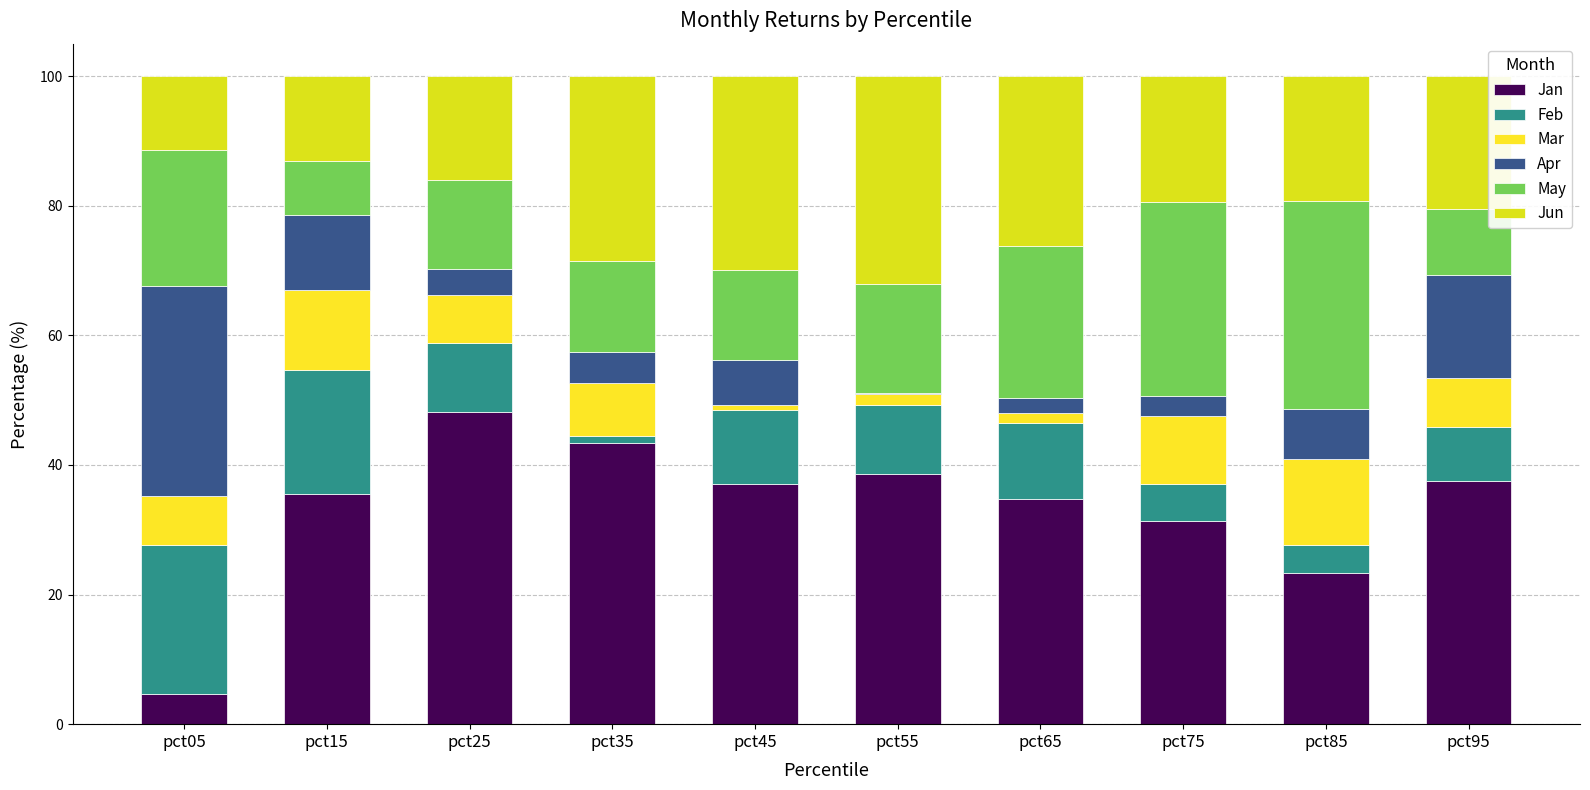

At pct15, list the series in order from largest to smallest.

Jan, Feb, Jun, Mar, Apr, May